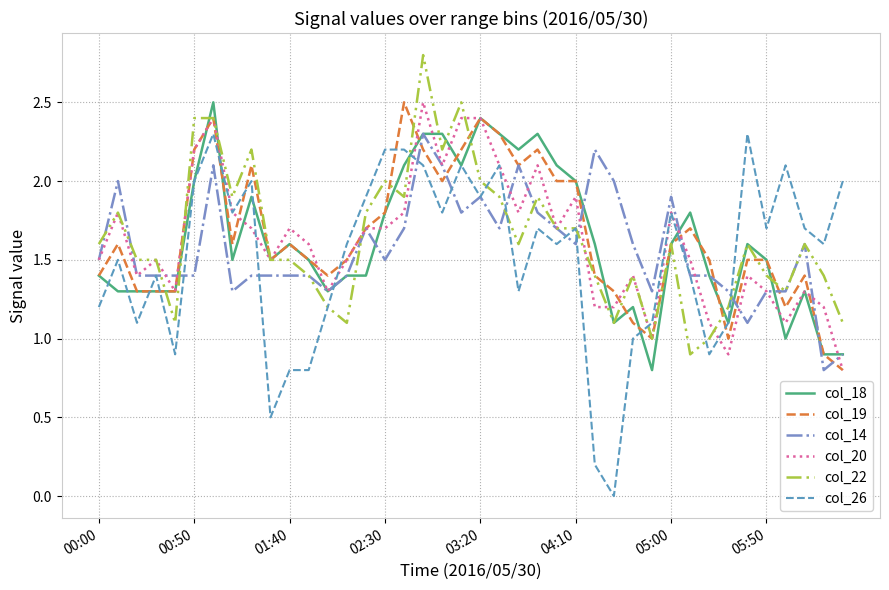

True or false: col_20 has more than 1 points higher than both neighbors.

True